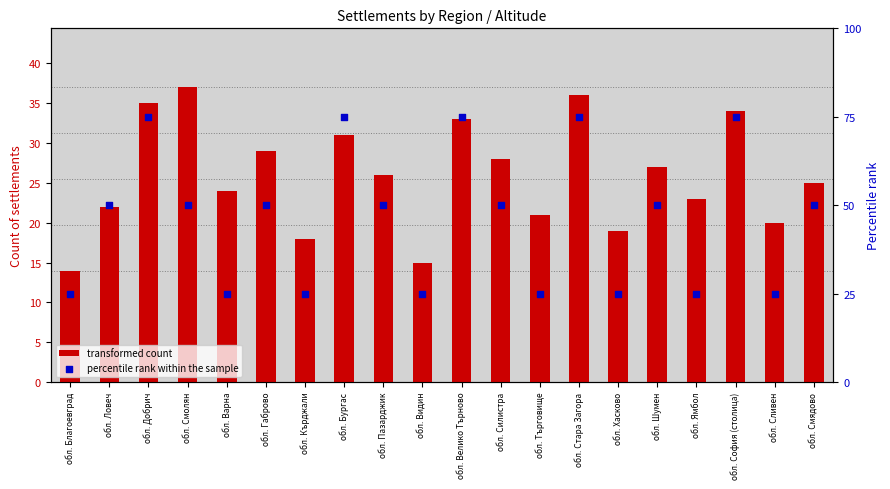

Which series reaches the minimum Y coordinate?

transformed count